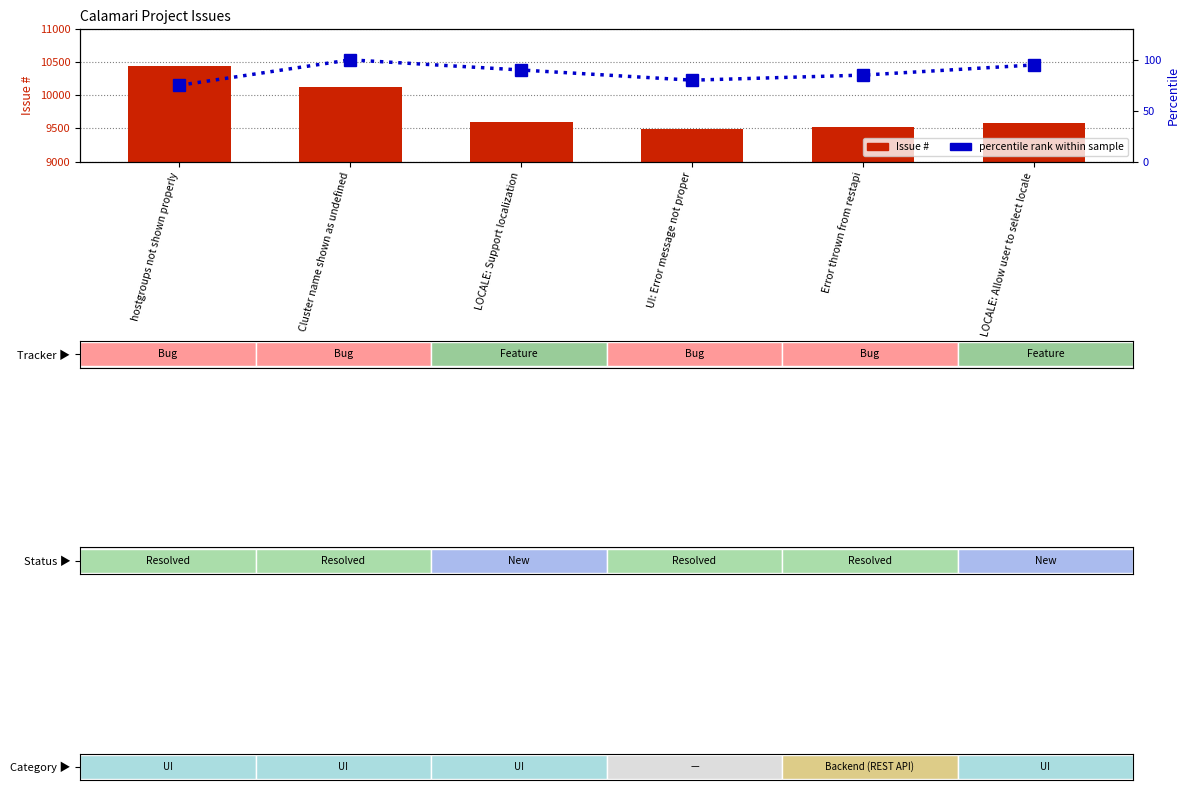

Are the bars grouped side by side (vs. stacked)?

Yes